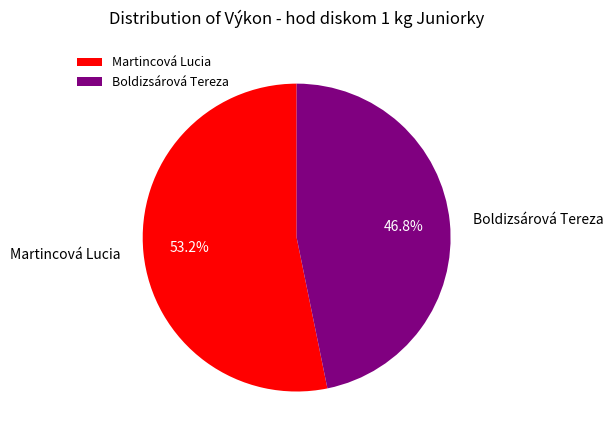

What percentage is the Boldizsárová Tereza slice, to the nearest percent?

47%